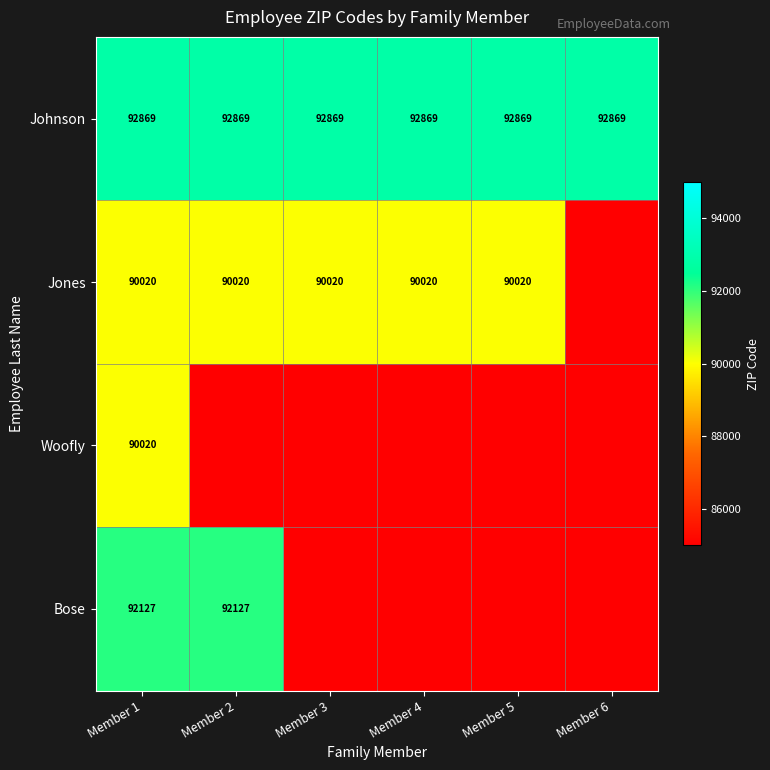

How many categories are shown in the chart?

6